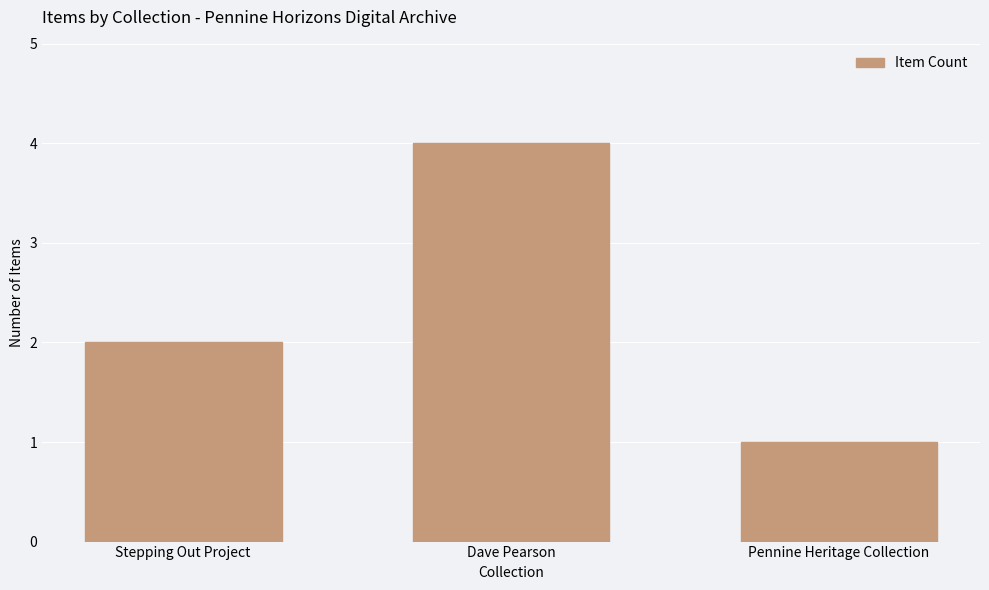

Approximately how many times larger is the value at Stepping Out Project compared to Dave Pearson?

0.5